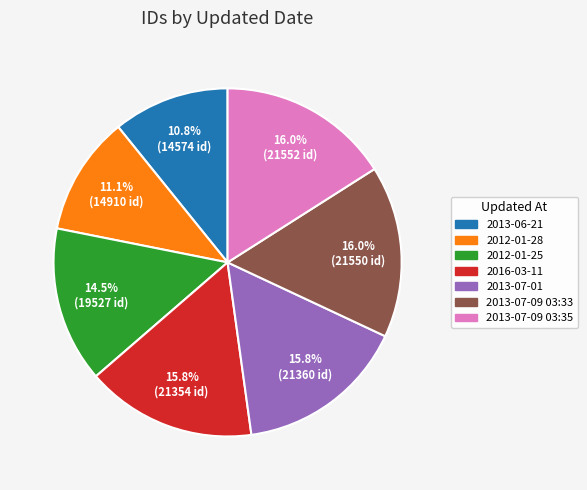

To the nearest percent, what is the difference between the largest and smallest slice percentages?

5%